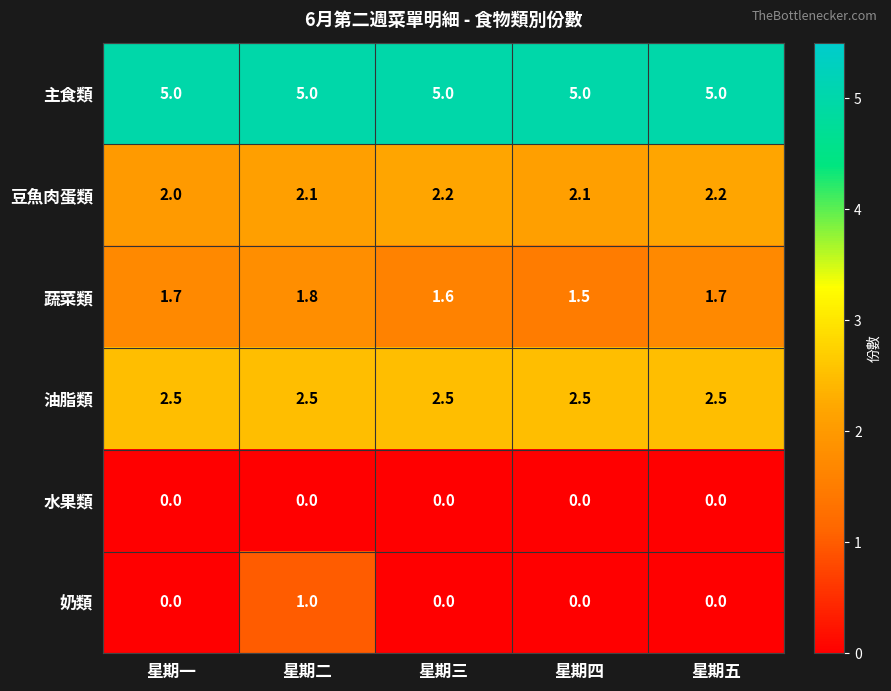

Reading left to right, extract all data points from this chart.

主食類: 星期一=5.0	星期二=5.0	星期三=5.0	星期四=5.0	星期五=5.0
豆魚肉蛋類: 星期一=2.0	星期二=2.1	星期三=2.2	星期四=2.1	星期五=2.2
蔬菜類: 星期一=1.7	星期二=1.8	星期三=1.6	星期四=1.5	星期五=1.7
油脂類: 星期一=2.5	星期二=2.5	星期三=2.5	星期四=2.5	星期五=2.5
水果類: 星期一=0.0	星期二=0.0	星期三=0.0	星期四=0.0	星期五=0.0
奶類: 星期一=0.0	星期二=1.0	星期三=0.0	星期四=0.0	星期五=0.0